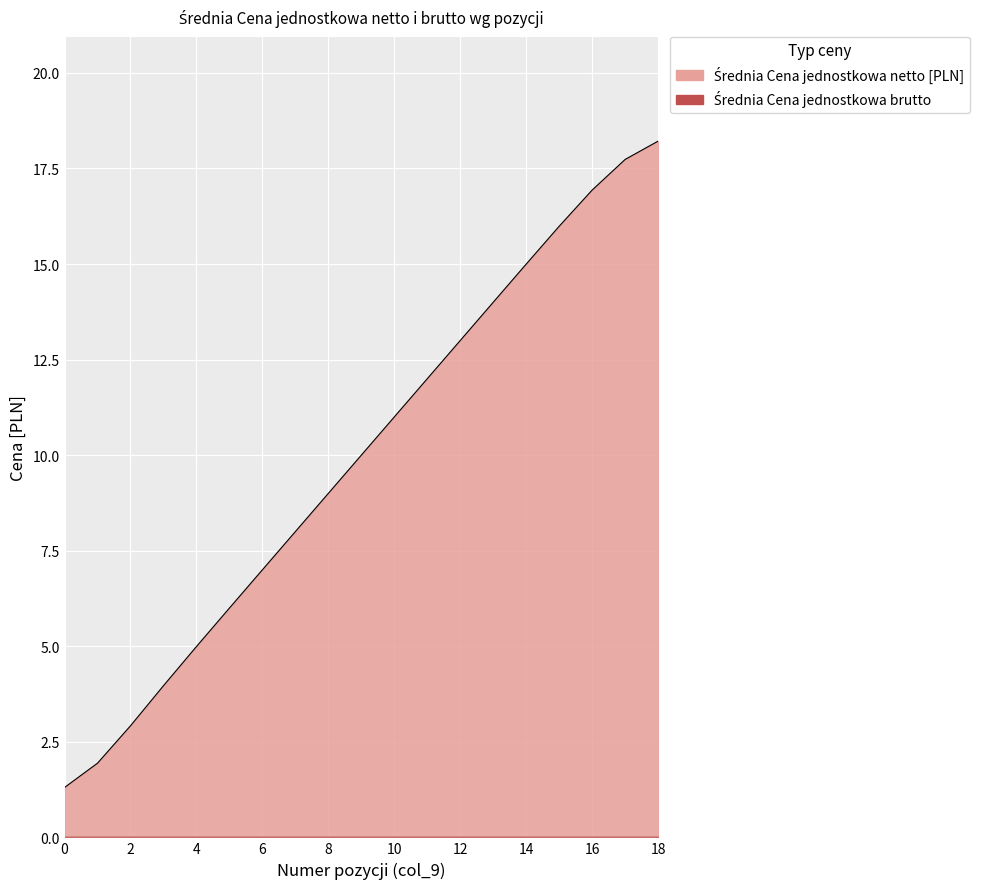

How many data points are less than 10?

9